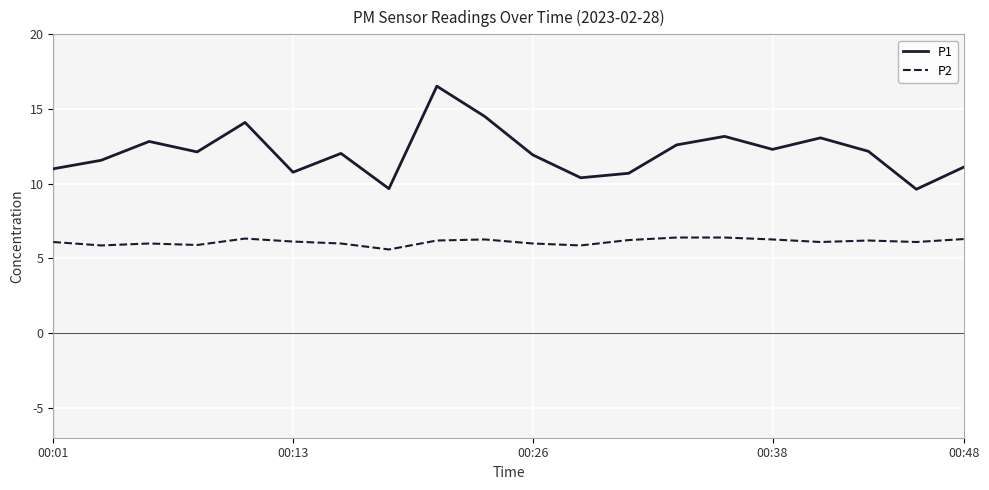

Which series has the widest spread of values?

P1